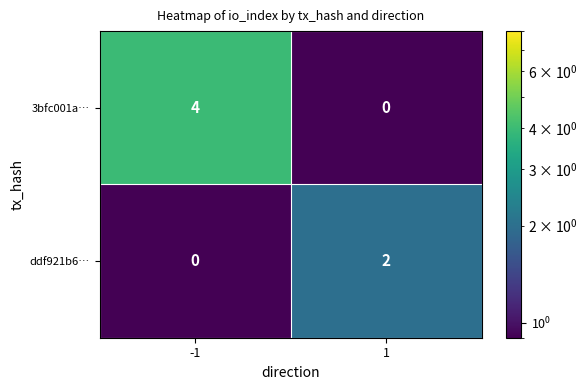

What is the smallest value displayed?

0